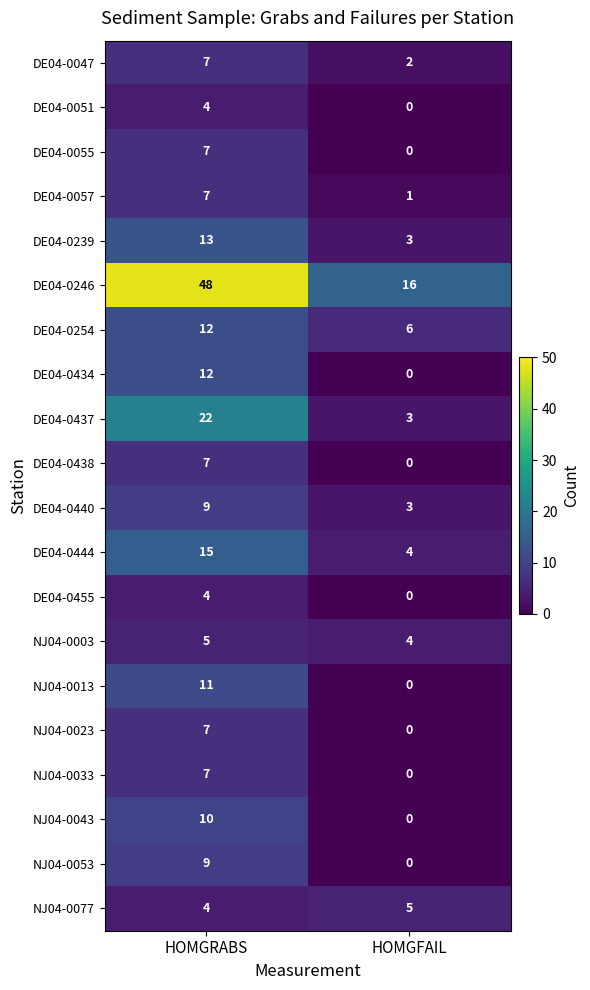

Which series changed the most between HOMGRABS and HOMGFAIL?

DE04-0246